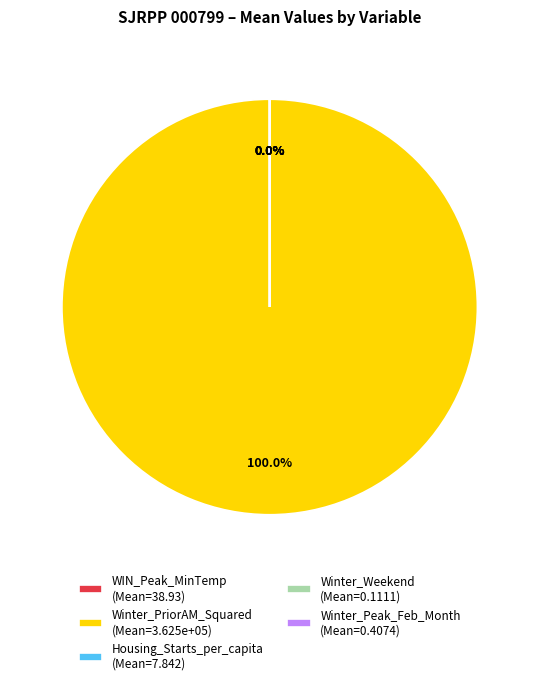

Does Winter_PriorAM_Squared (Mean=3.625e+05) represent more than half of the total?

Yes